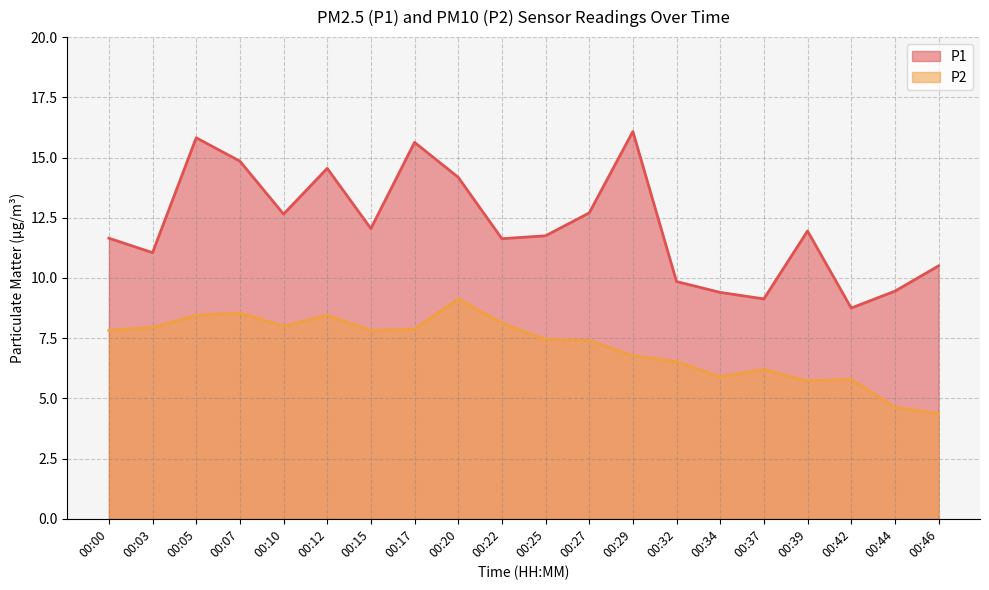

What is the lowest value of the P2 series?

4.4